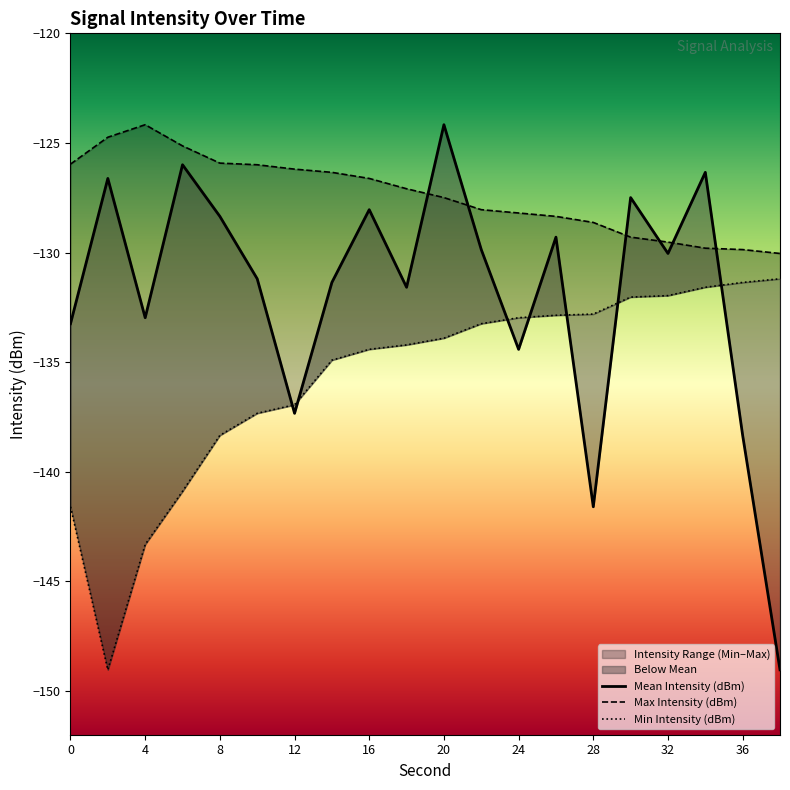

What is the value of the Min Intensity (dBm) point at the 1st from the left?

-141.6